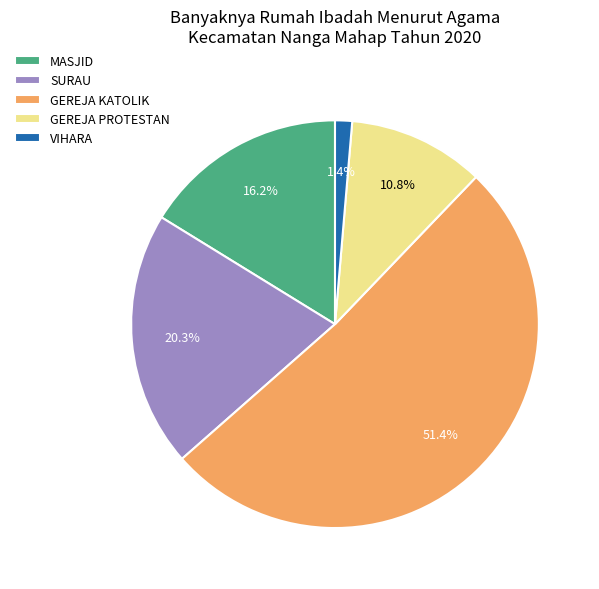

Between GEREJA PROTESTAN and SURAU, which is larger?

SURAU